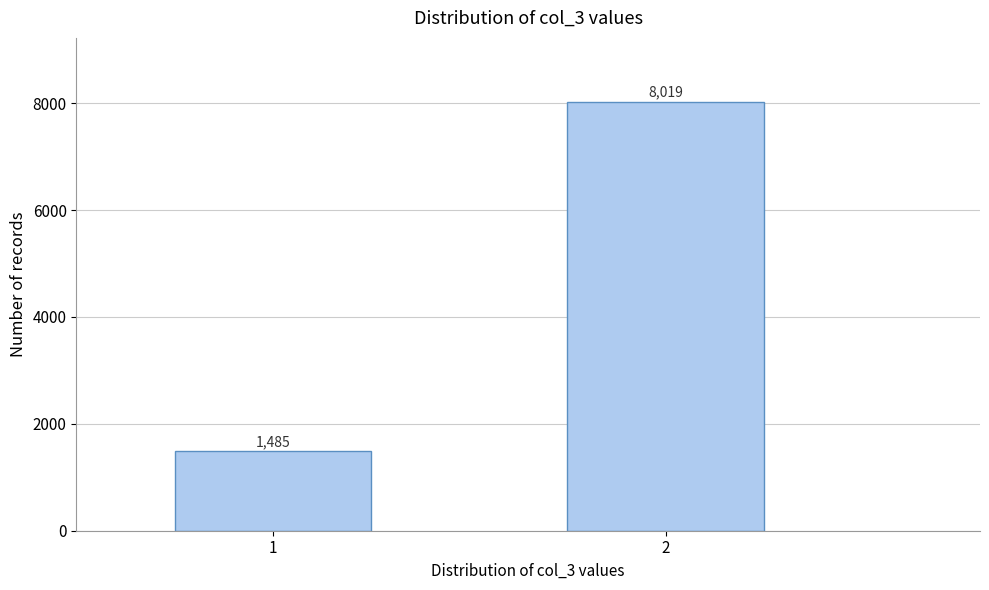

Reading left to right, extract all data points from this chart.

1485	8019